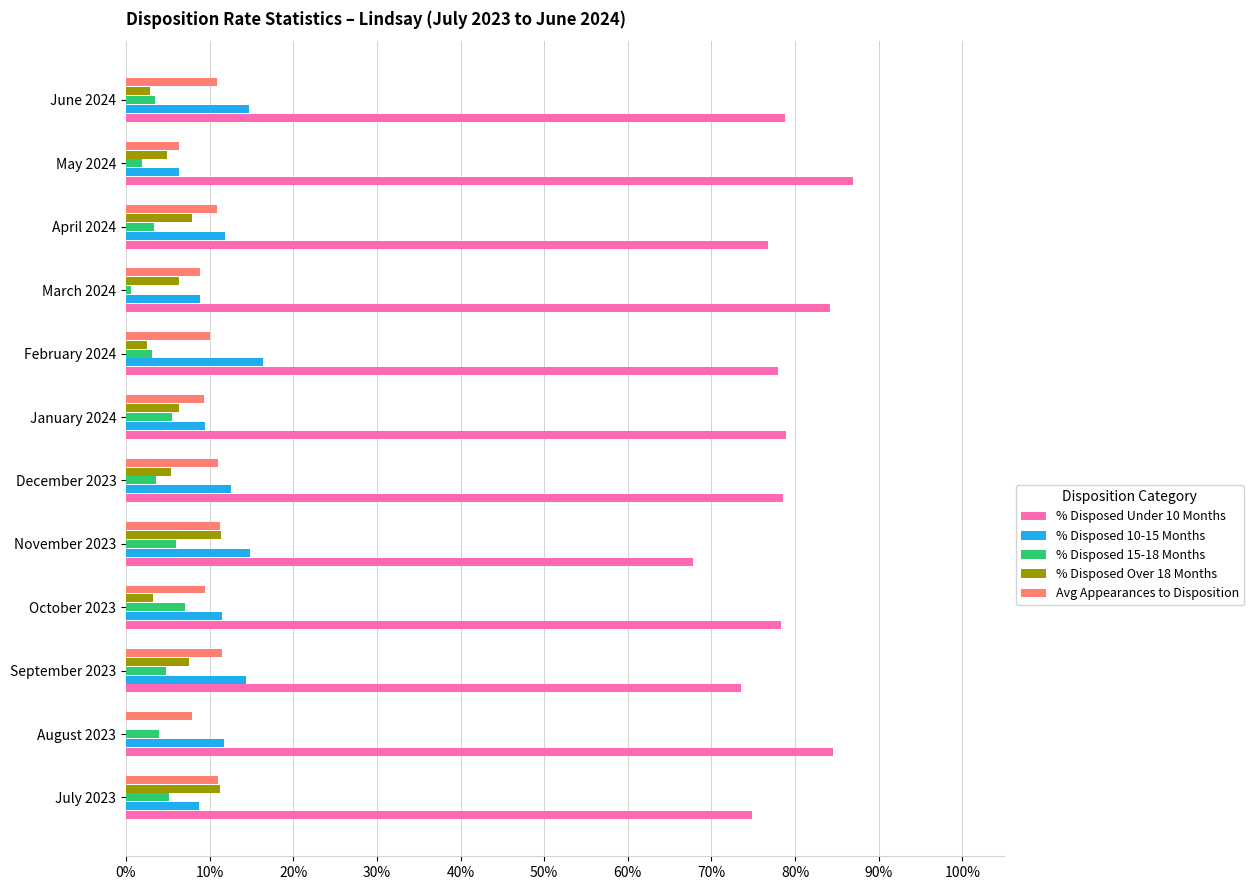

What are all the series names shown in the legend?

% Disposed Under 10 Months, % Disposed 10-15 Months, % Disposed 15-18 Months, % Disposed Over 18 Months, Avg Appearances to Disposition